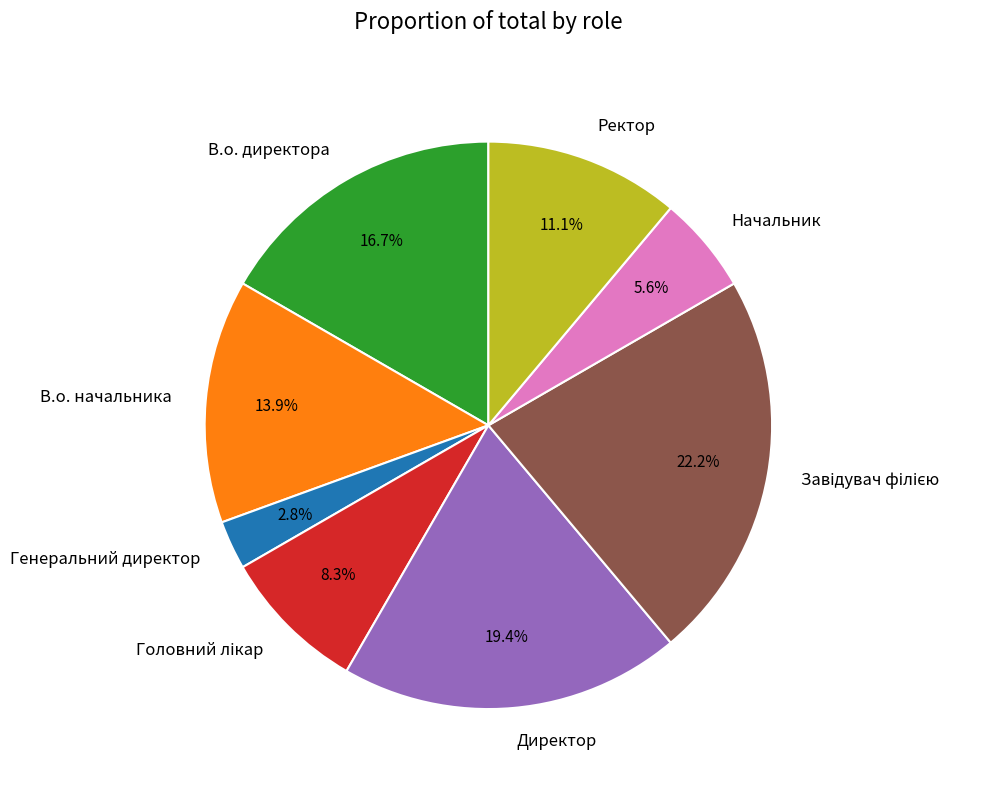

What is the smallest slice in the pie chart?

Генеральний директор